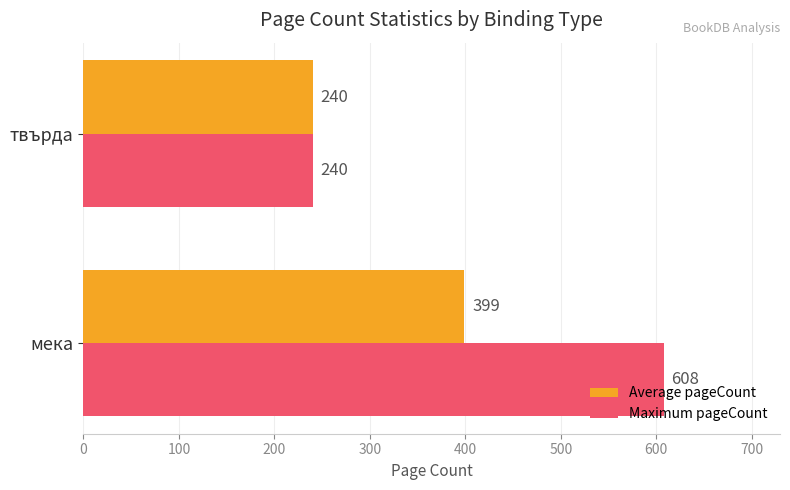

Which series has the largest total across all categories?

Maximum pageCount